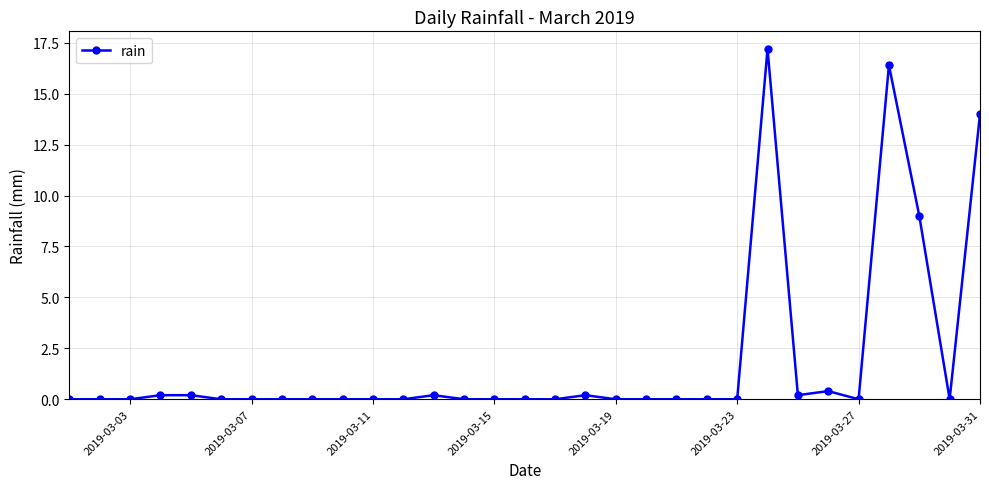

How many data points does each series have?

31